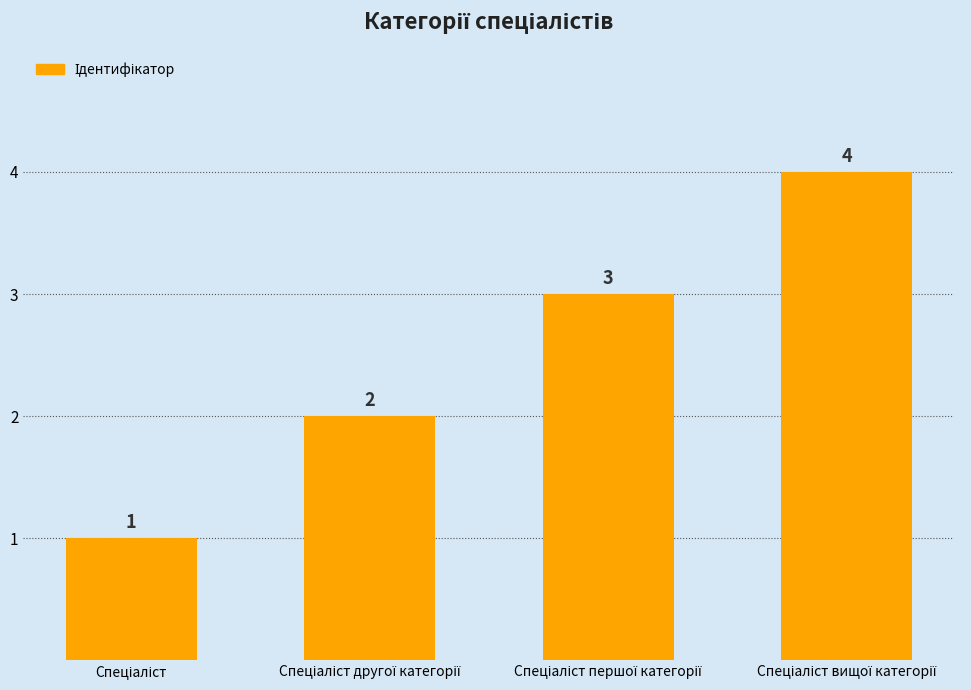

What is the greatest value displayed?

4